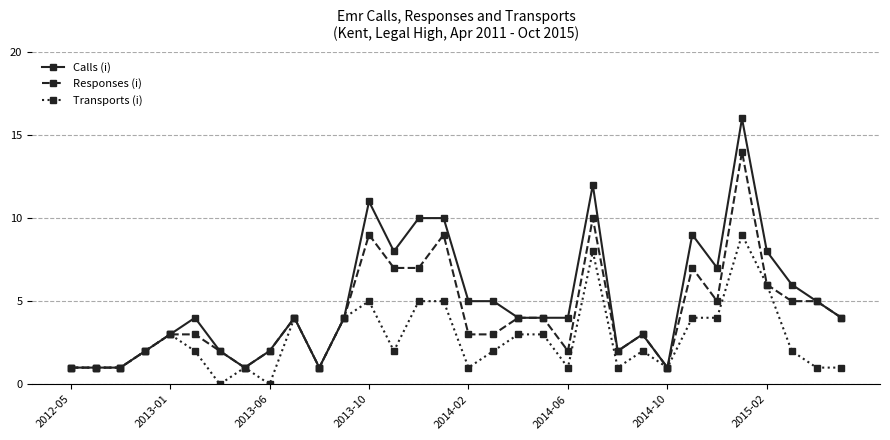

True or false: Responses (i) has more than 0 interior local peaks.

True